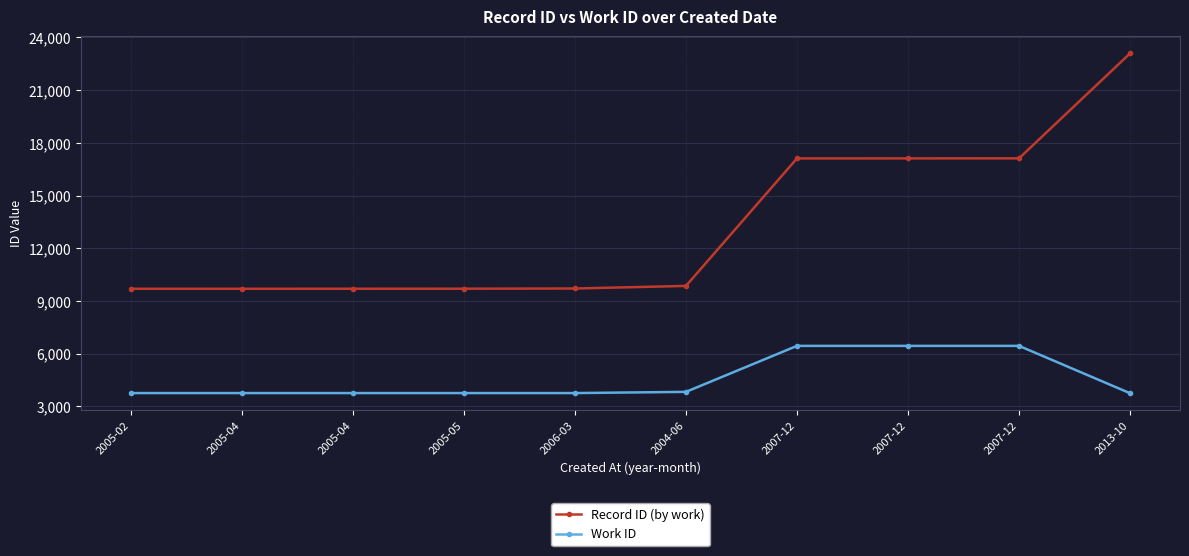

True or false: Record ID (by work) and Work ID cross at least once.

False